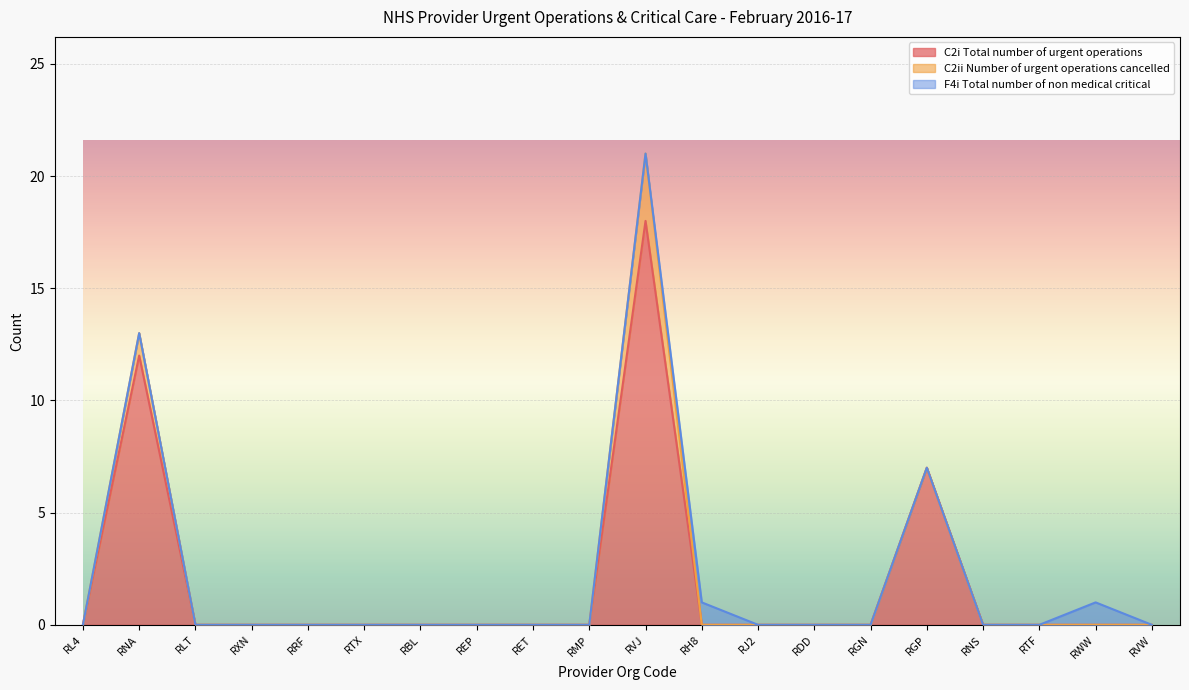

Reading right to left, extract all data points from this chart.

C2i Total number of urgent operations: RVW=0	RWW=0	RTF=0	RNS=0	RGP=7	RGN=0	RDD=0	RJ2=0	RH8=0	RVJ=18	RMP=0	RET=0	REP=0	RBL=0	RTX=0	RRF=0	RXN=0	RLT=0	RNA=12	RL4=0
C2ii Number of urgent operations cancelled: RVW=0	RWW=0	RTF=0	RNS=0	RGP=0	RGN=0	RDD=0	RJ2=0	RH8=0	RVJ=3	RMP=0	RET=0	REP=0	RBL=0	RTX=0	RRF=0	RXN=0	RLT=0	RNA=1	RL4=0
F4i Total number of non medical critical: RVW=0	RWW=1	RTF=0	RNS=0	RGP=0	RGN=0	RDD=0	RJ2=0	RH8=1	RVJ=0	RMP=0	RET=0	REP=0	RBL=0	RTX=0	RRF=0	RXN=0	RLT=0	RNA=0	RL4=0